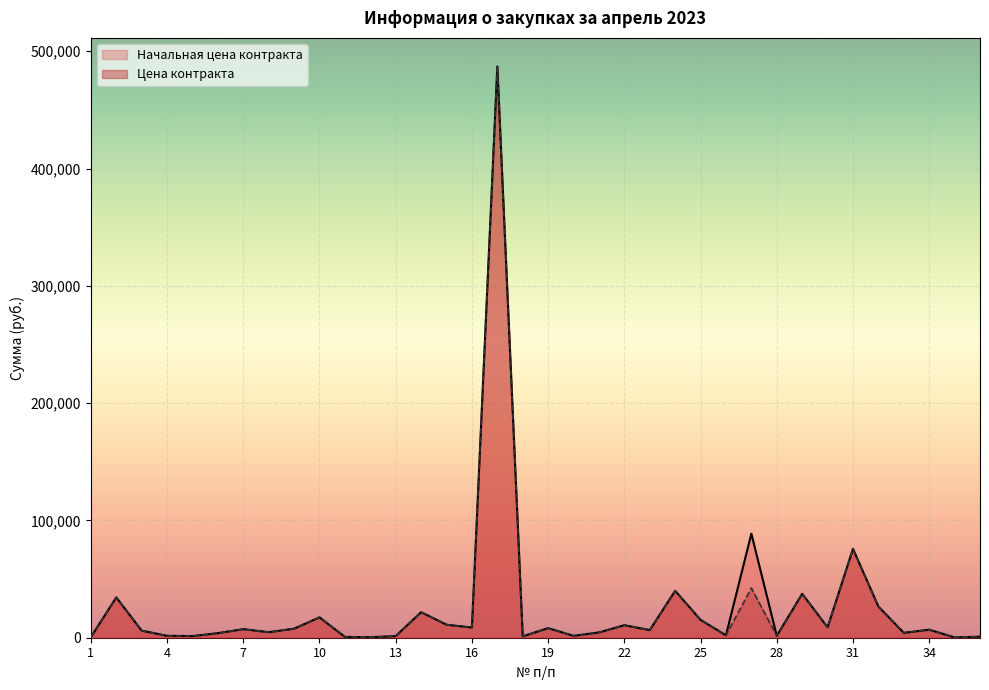

Which has a higher value, 1 or 11?

11